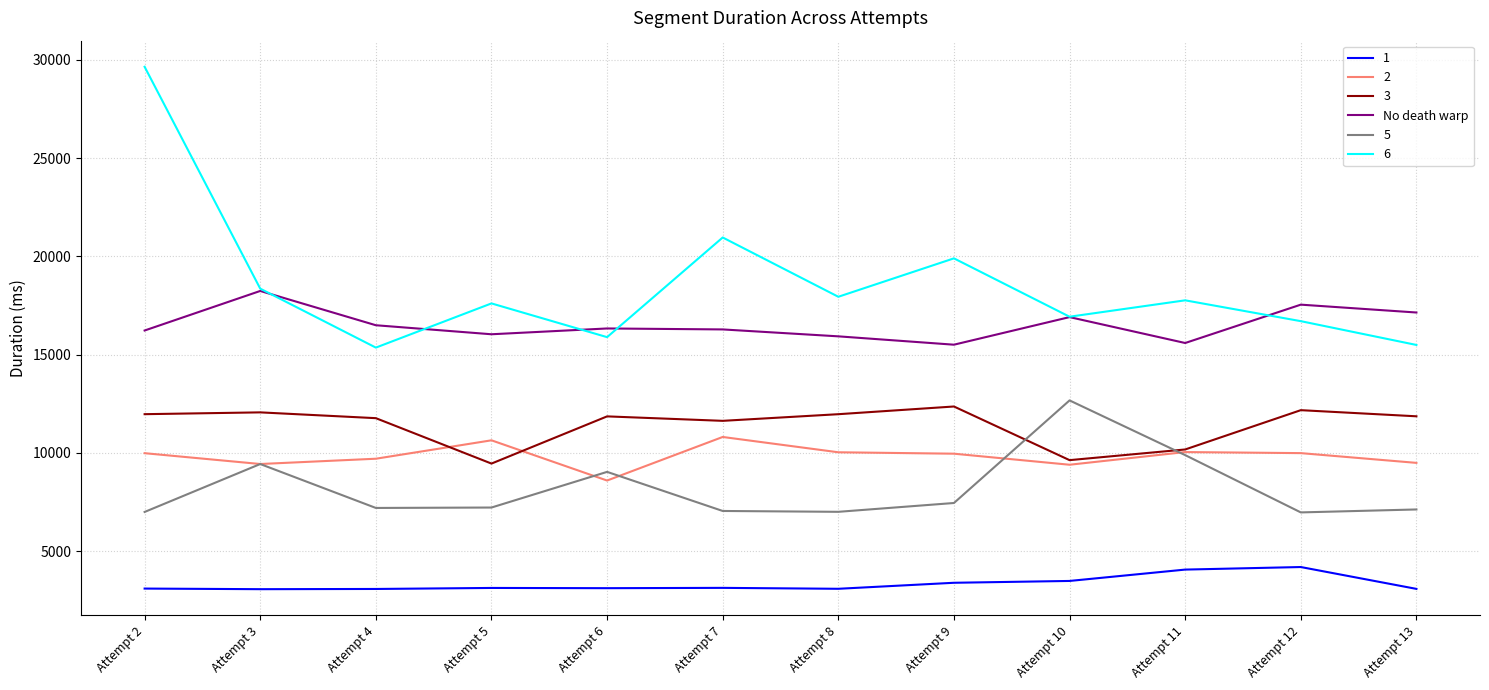

Rank the series at Attempt 8 from lowest to highest value.

1, 5, 2, 3, No death warp, 6